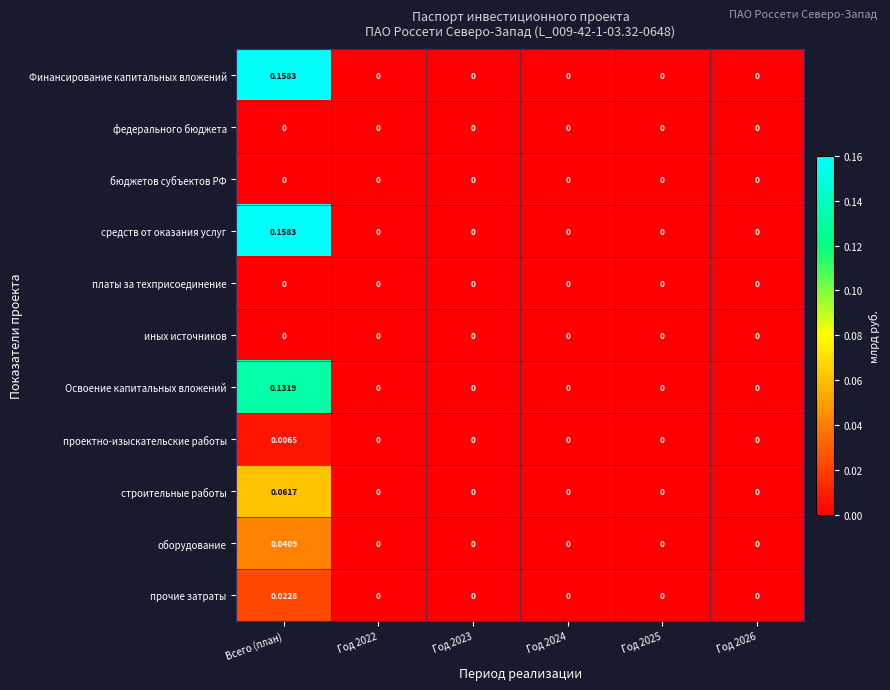

At which category is the sum across all series the highest?

Всего (план)